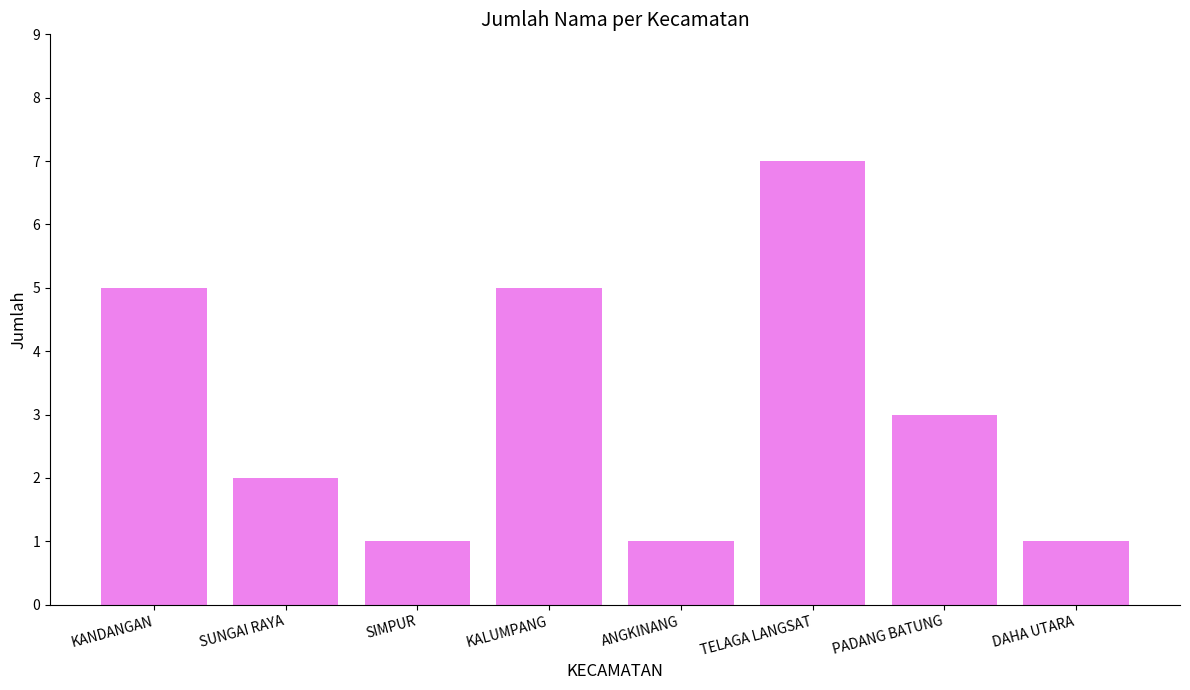

What is the greatest value displayed?

7